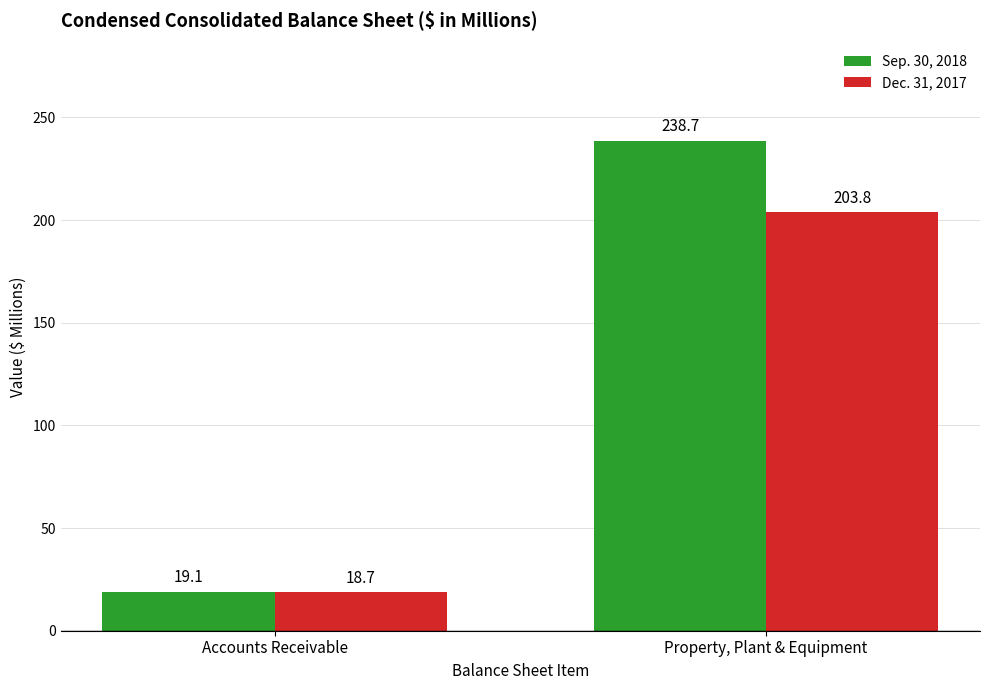

How many bars are there in each group?

2